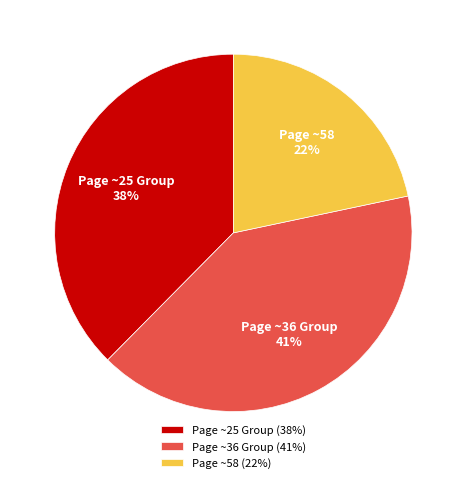

Between Page ~25 Group and Page ~36 Group, which is larger?

Page ~36 Group